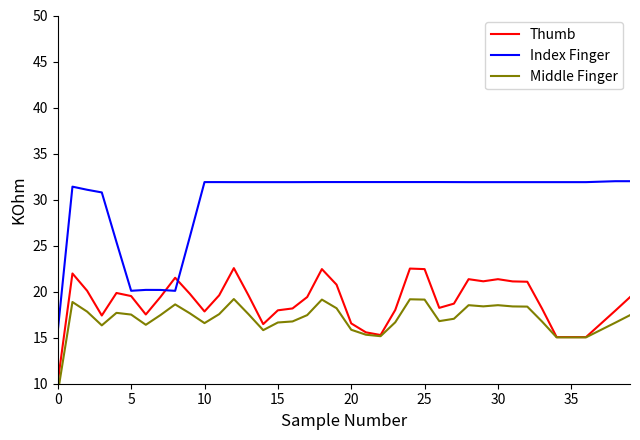

What is the difference between the maximum and second lowest values in the Thumb series?

7.5